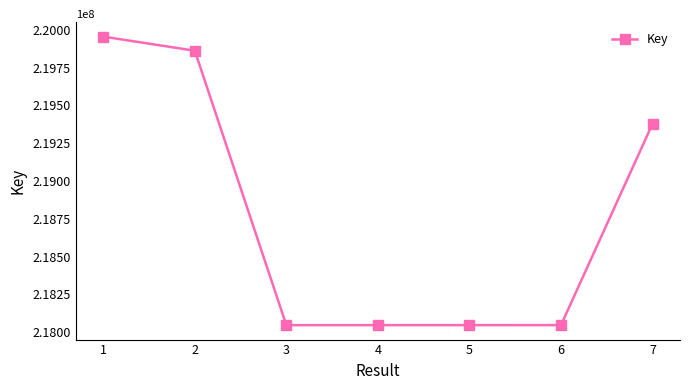

What is the maximum value shown in the chart?

219954732